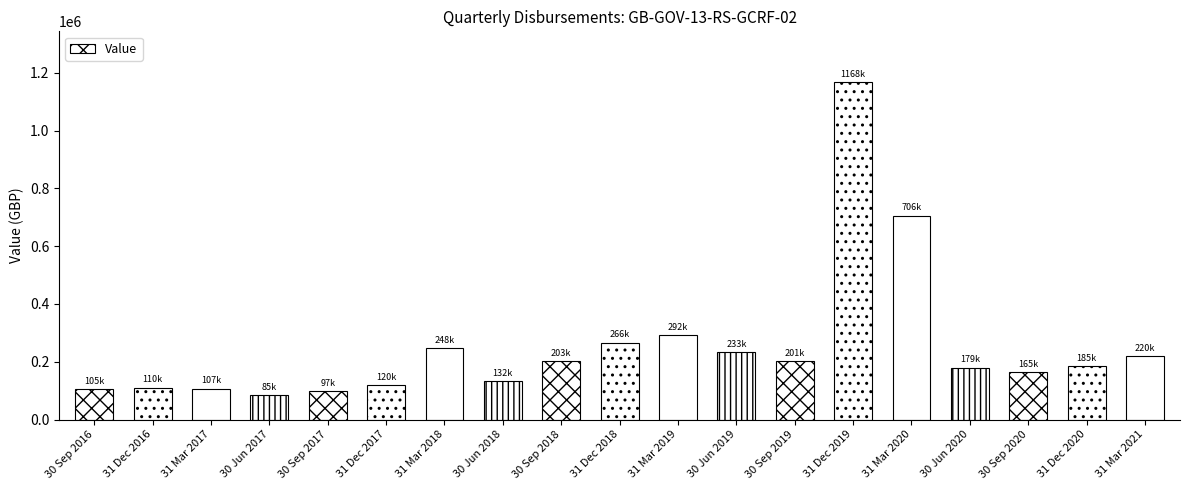

Is it true that the value at 31 Mar 2017 is 183382.7?

False